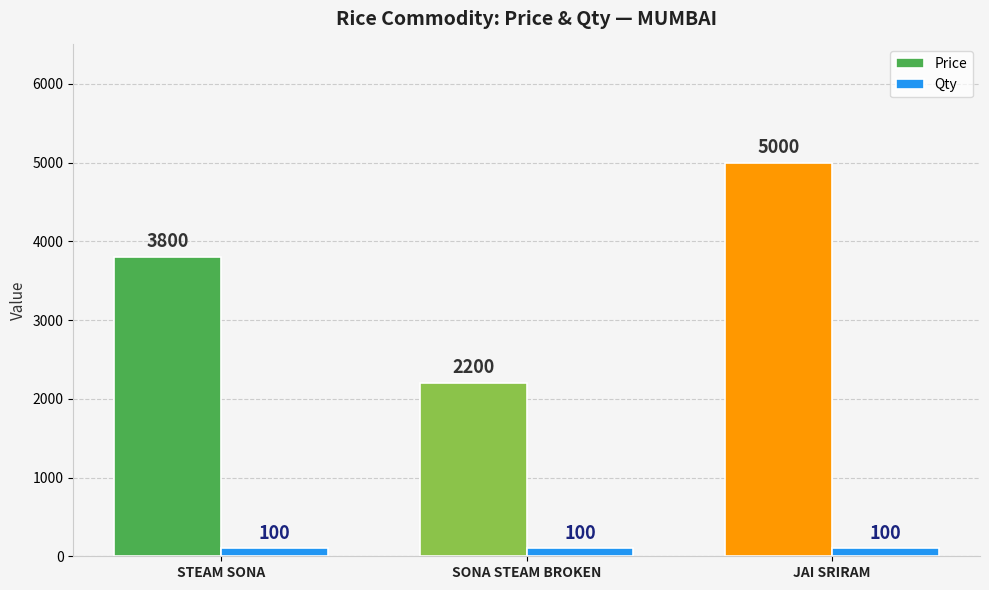

What is the maximum value shown in the chart?

5000